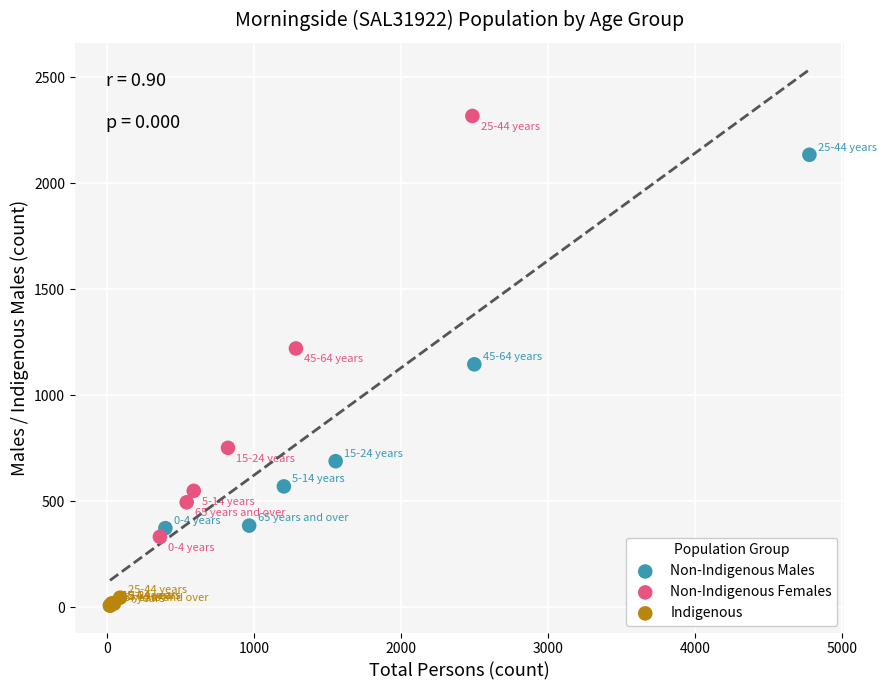

Which series has the widest spread of Y values?

Non-Indigenous Females